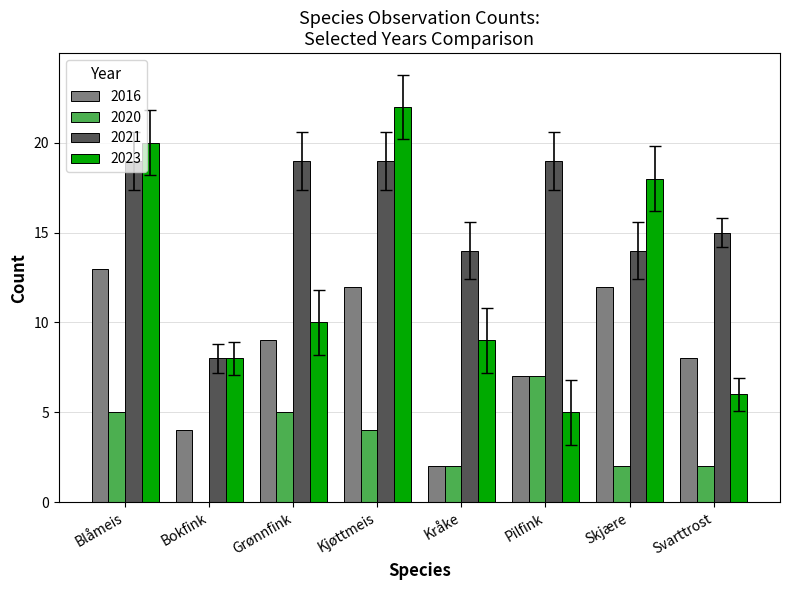

What is the sum of the 2020 values at Skjære and Kjøttmeis?

6